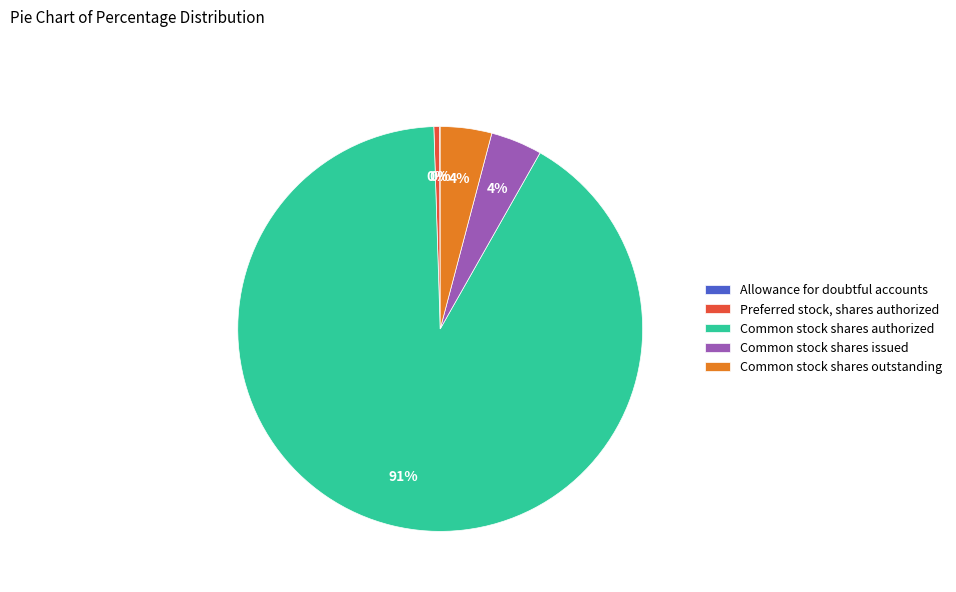

Combined, do Common stock shares outstanding and Preferred stock, shares authorized account for over 50%?

No